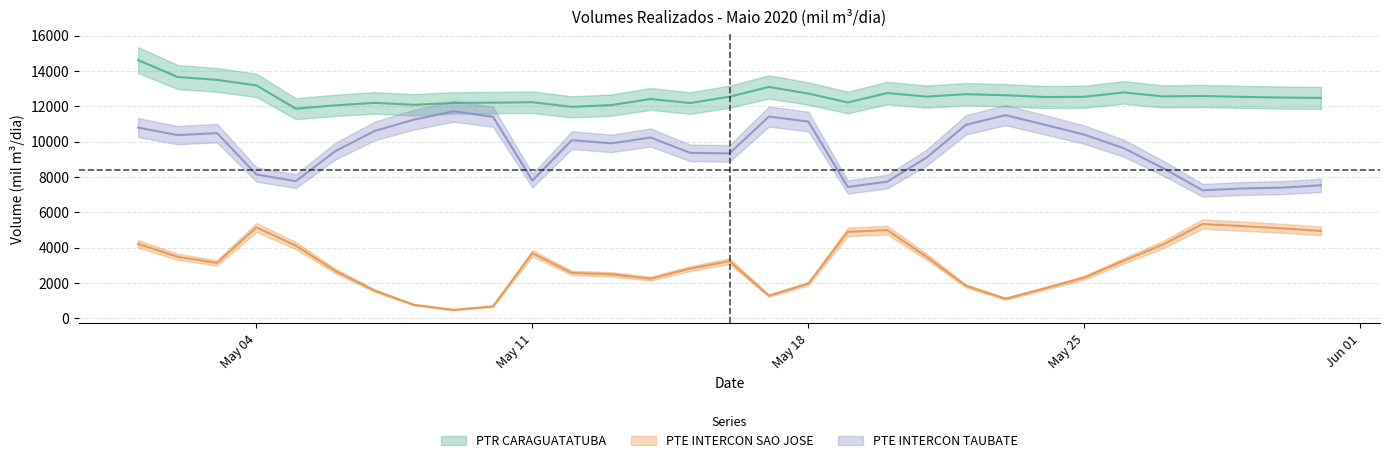

How many lines are shown in the chart?

3